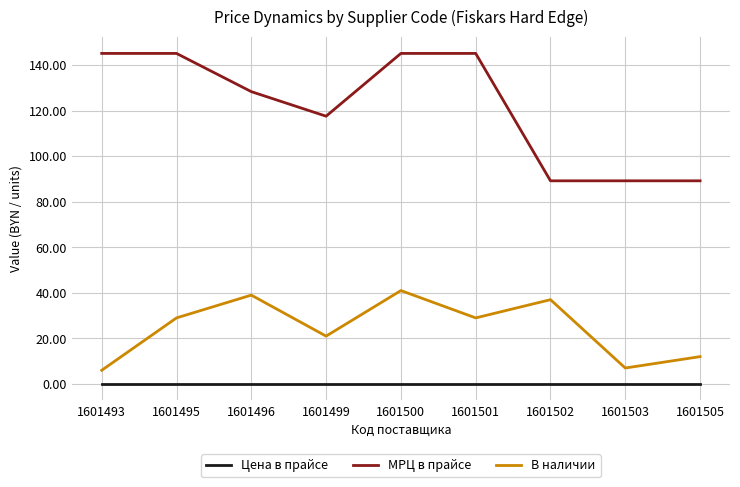

The МРЦ в прайсе series shows 95.3 at 1601493. True or false?

False